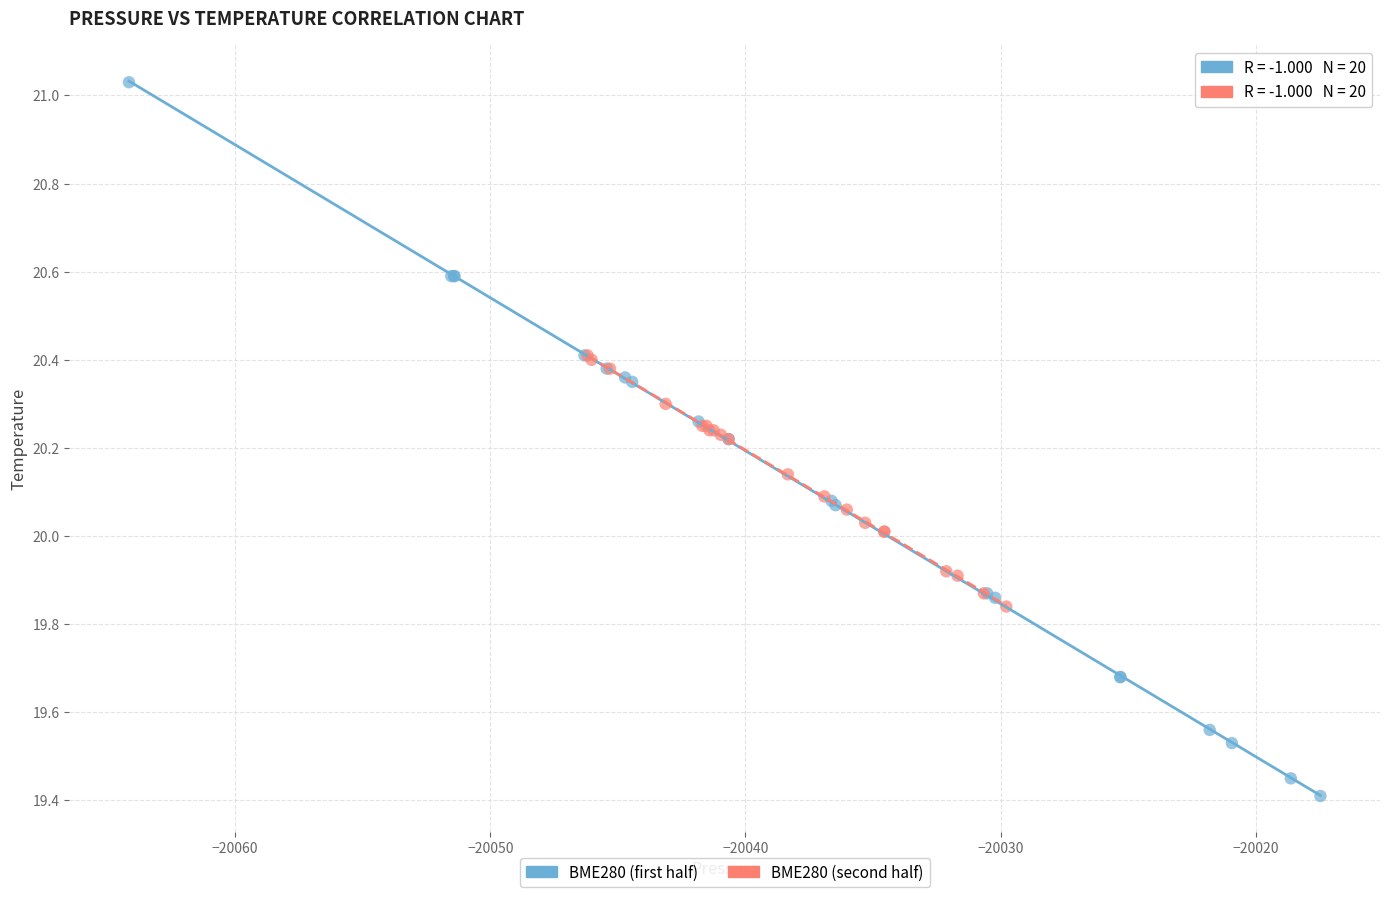

Which series has the largest Y range (max minus min)?

BME280 (first half)